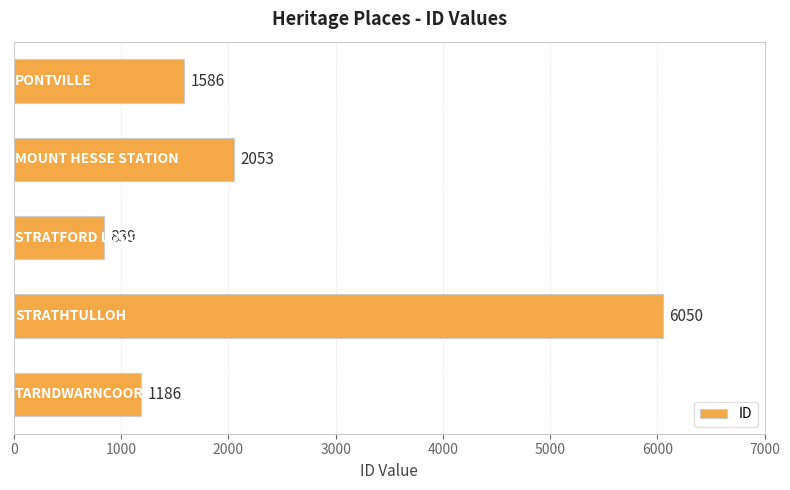

Reading bottom to top, transcribe all the data shown in this chart.

1186	6050	839	2053	1586